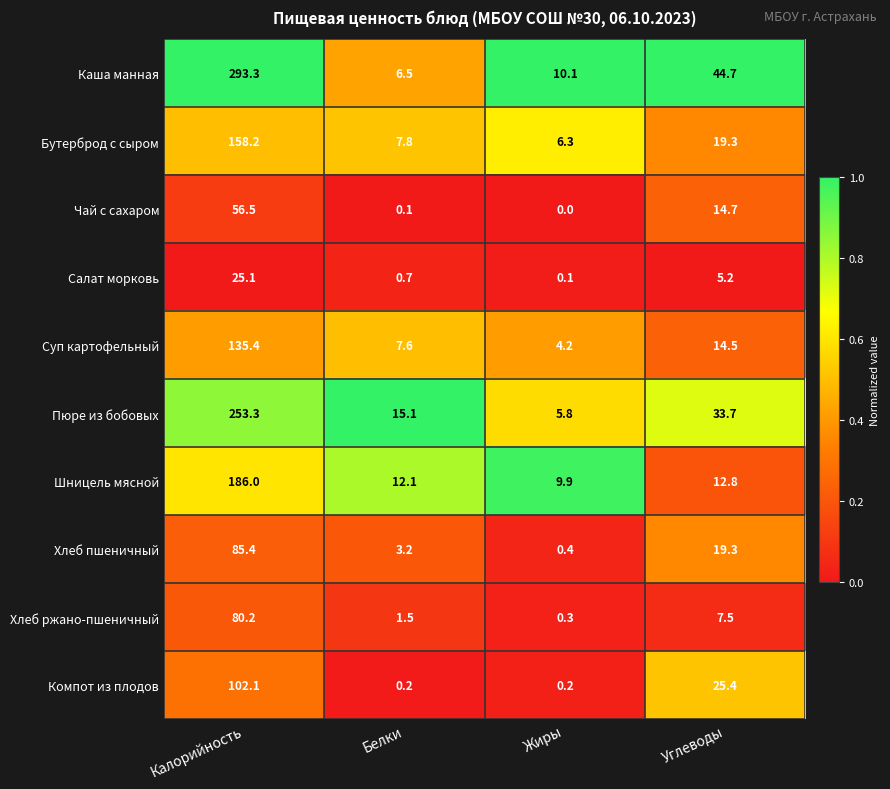

What is the spread (max minus min) of values at Углеводы?

39.5